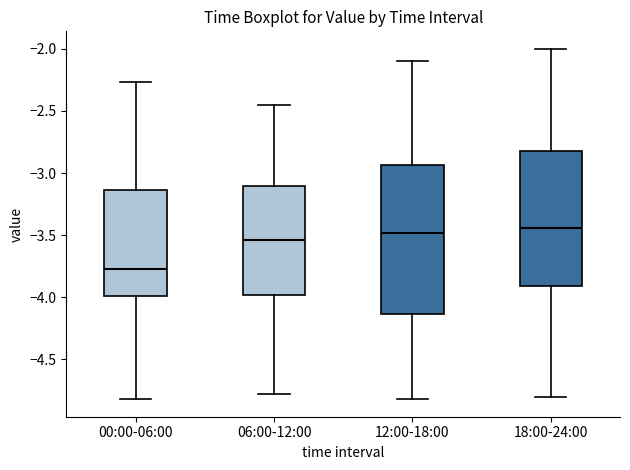

Reading left to right, read every box against the y-axis: the position of its median line, the range the box covers, and the ends of its whiskers. The values are not printed on the chart, so give them approximately, as read against the axis.

00:00-06:00: median -3.75, box -4.00 to -3.15, whiskers -4.80 to -2.25
06:00-12:00: median -3.55, box -4.00 to -3.10, whiskers -4.80 to -2.45
12:00-18:00: median -3.50, box -4.15 to -2.95, whiskers -4.80 to -2.10
18:00-24:00: median -3.45, box -3.90 to -2.80, whiskers -4.80 to -2.00